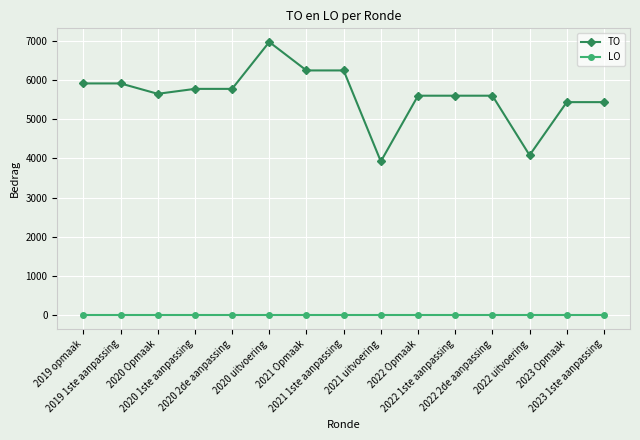

What is the difference between the second highest and second lowest values in the TO series?

2161